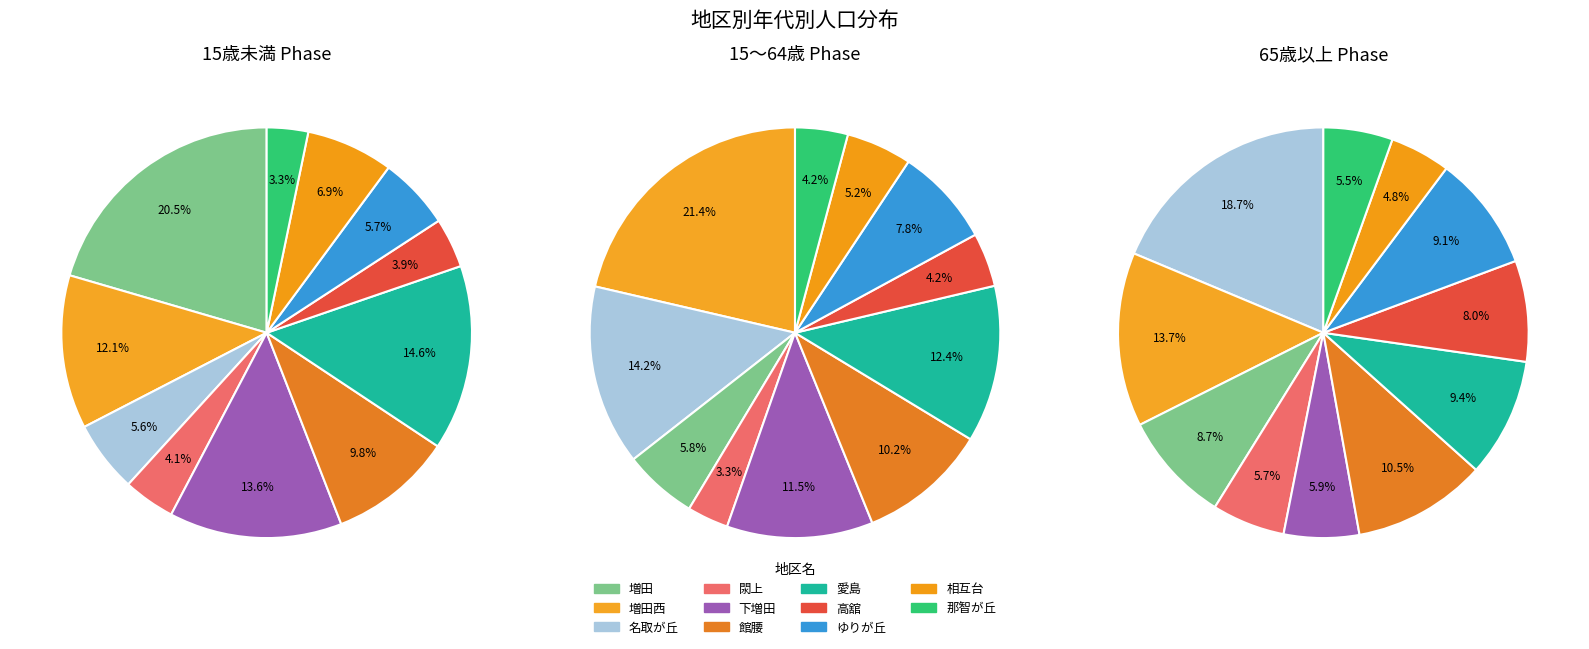

True or false: 那智が丘 accounts for 4% of the total.

True